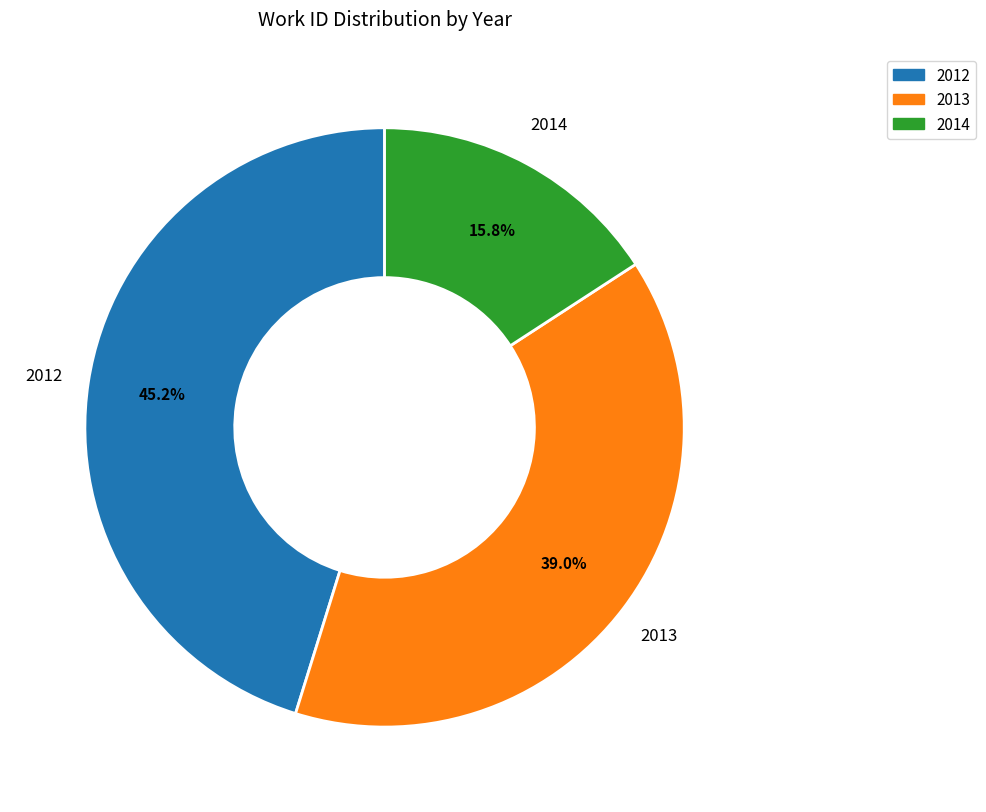

How many segments does this pie chart have?

3